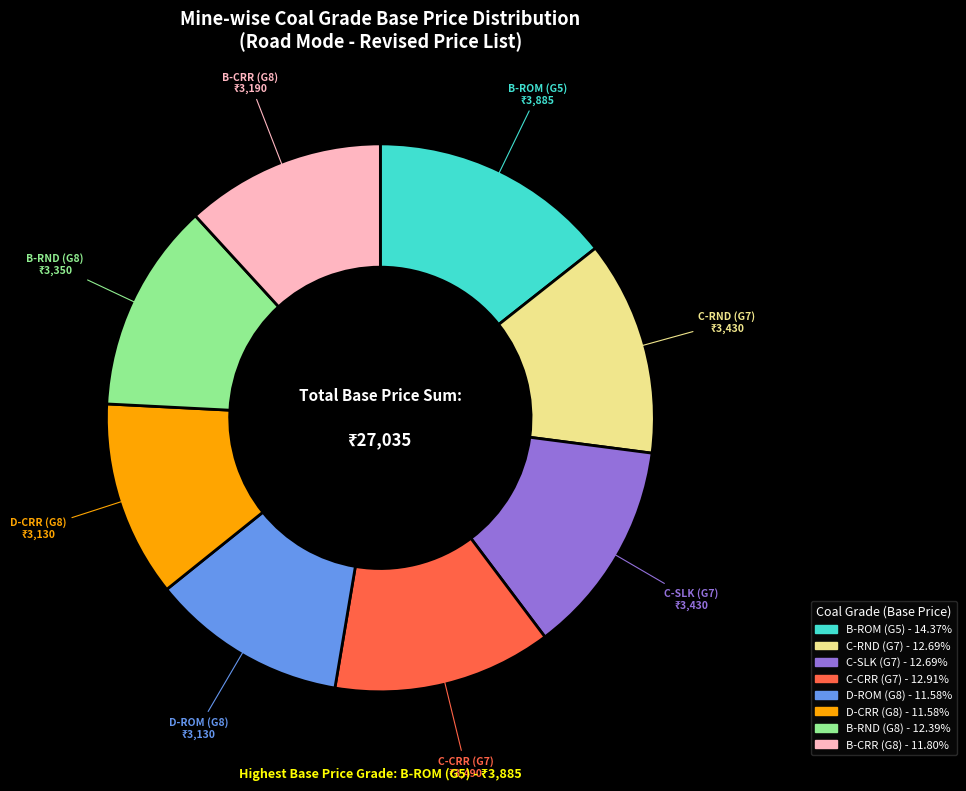

Does C-RND represent more than half of the total?

No